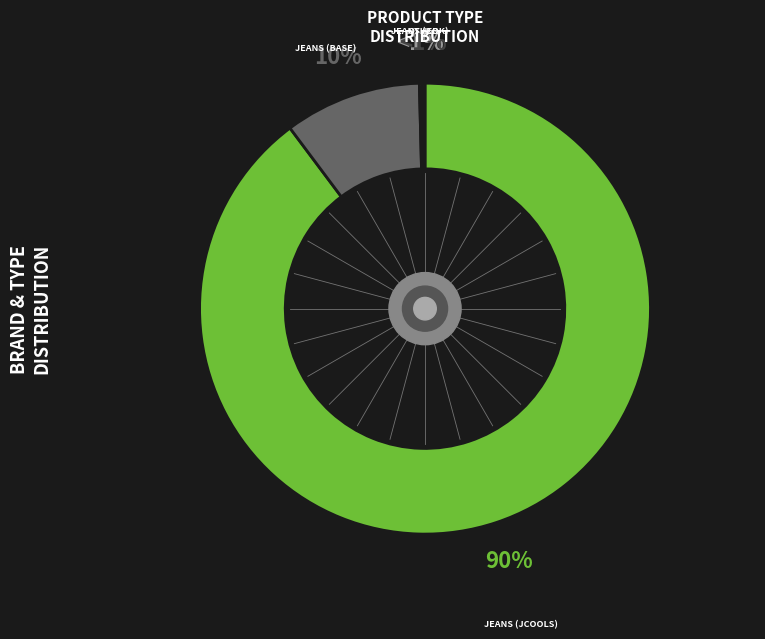

Which category accounts for the majority?

jeans